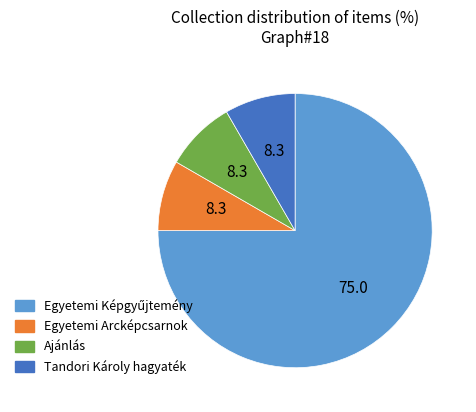

The Ajánlás slice represents 8% of the pie. True or false?

True